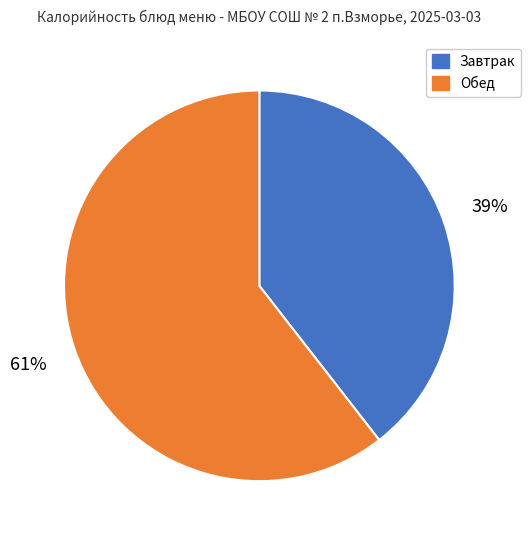

Which category has the biggest portion of the pie?

Обед